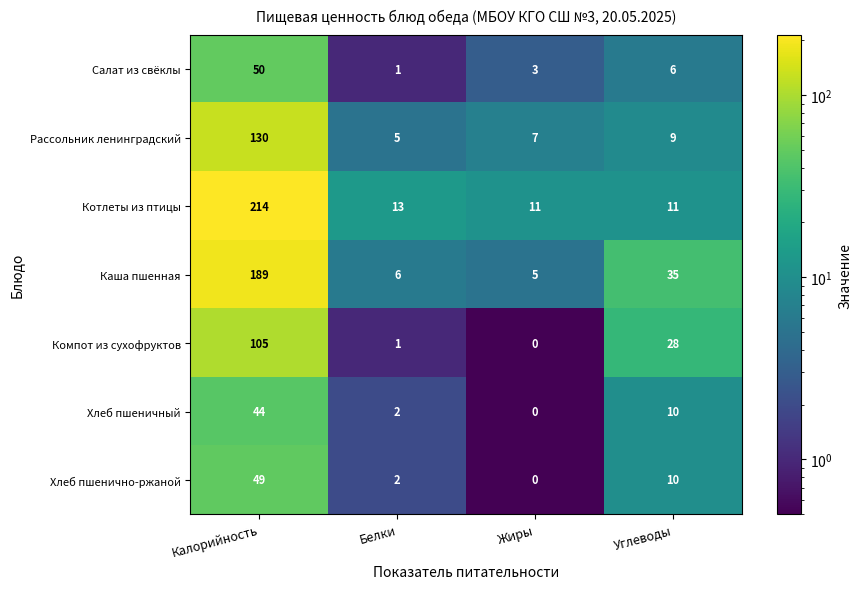

What is the difference between the Компот из сухофруктов values at Жиры and Калорийность?

105